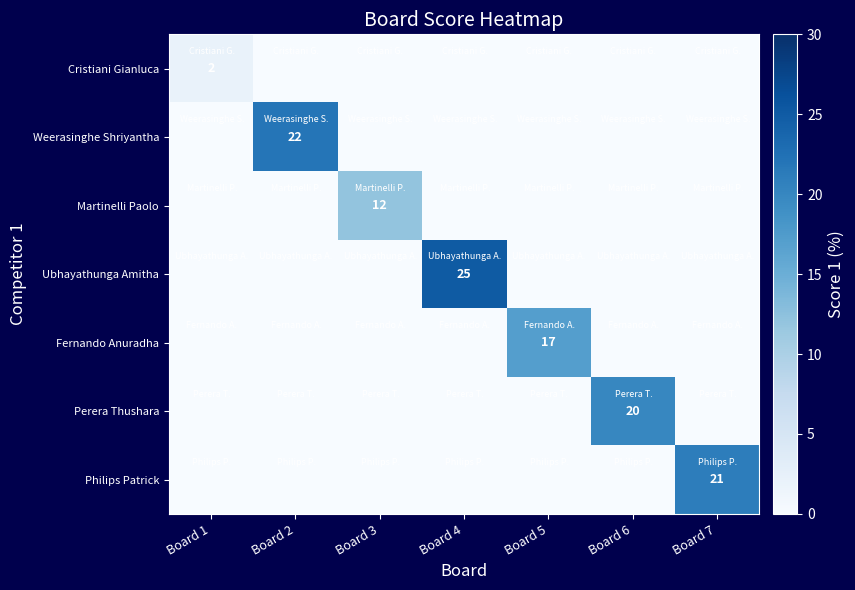

What is the approximate value of Weerasinghe Shriyantha at Board 2?

22